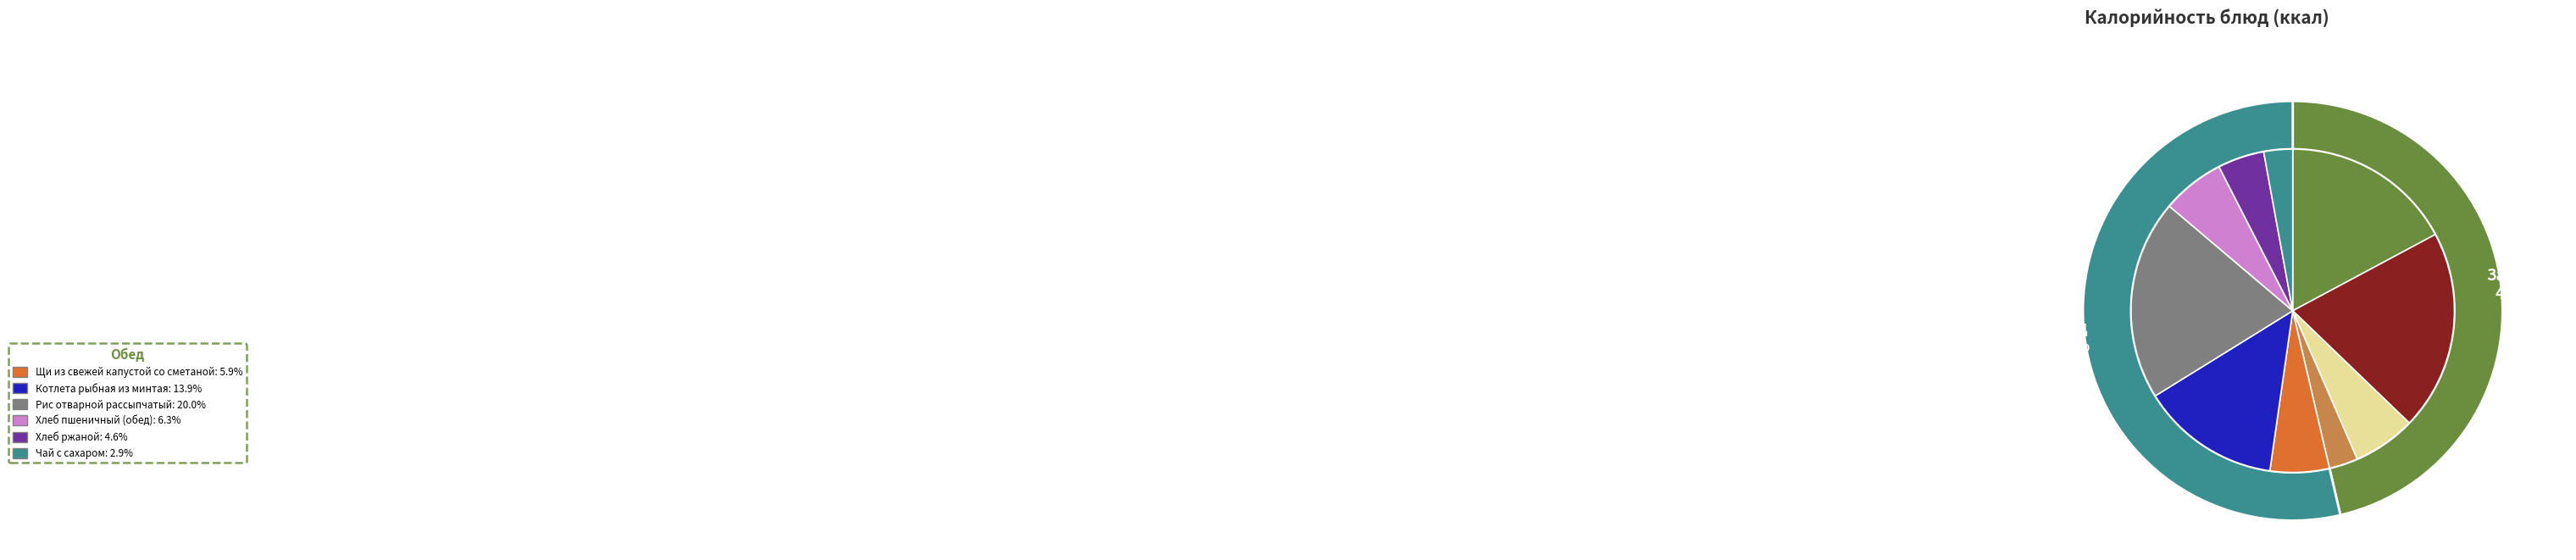

Does Щи из свежей капустой со сметаной account for over 50% of the chart?

No